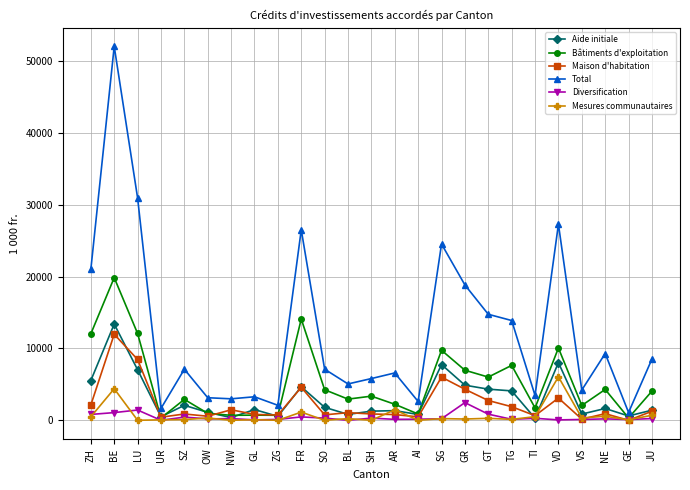

What is the difference between the maximum and minimum values in the Diversification series?

2458.0